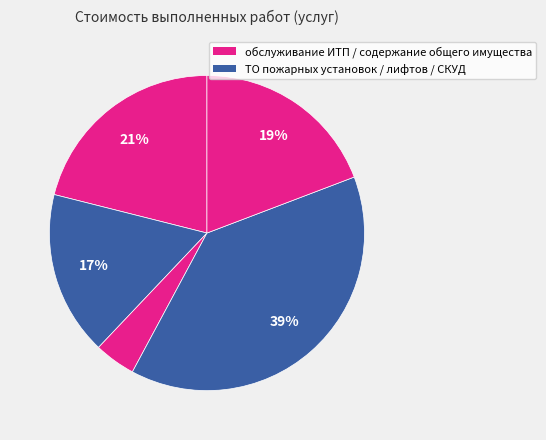

How many segments does this pie chart have?

5